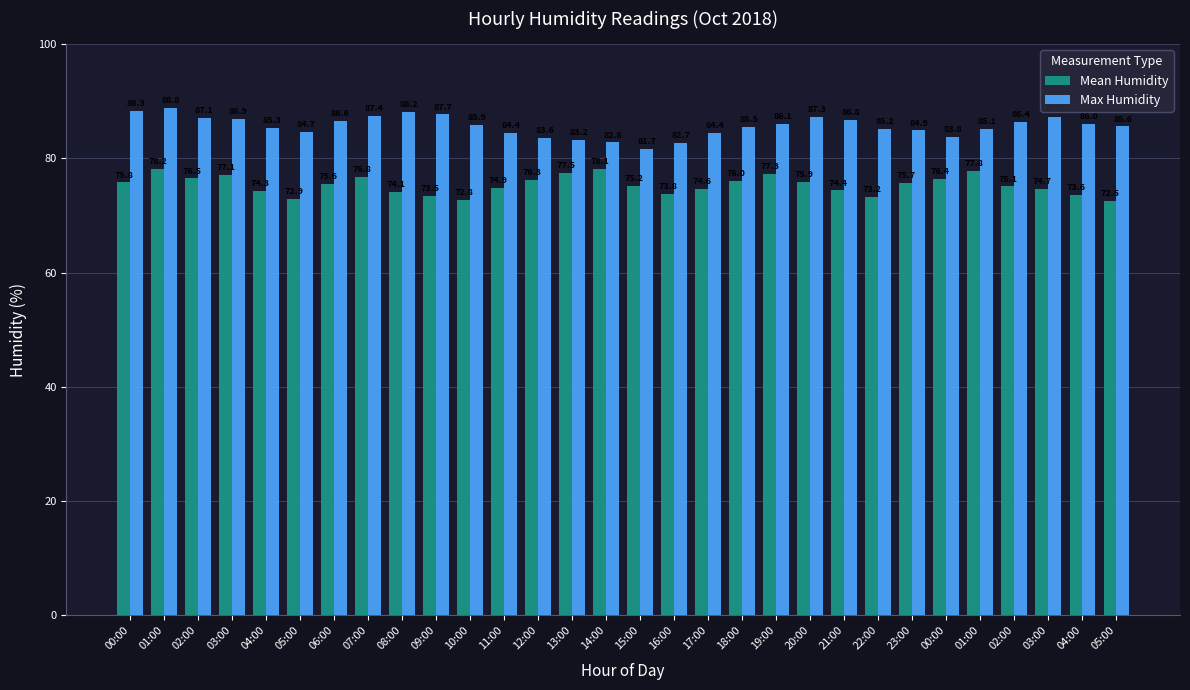

How many bars are there in total?

60